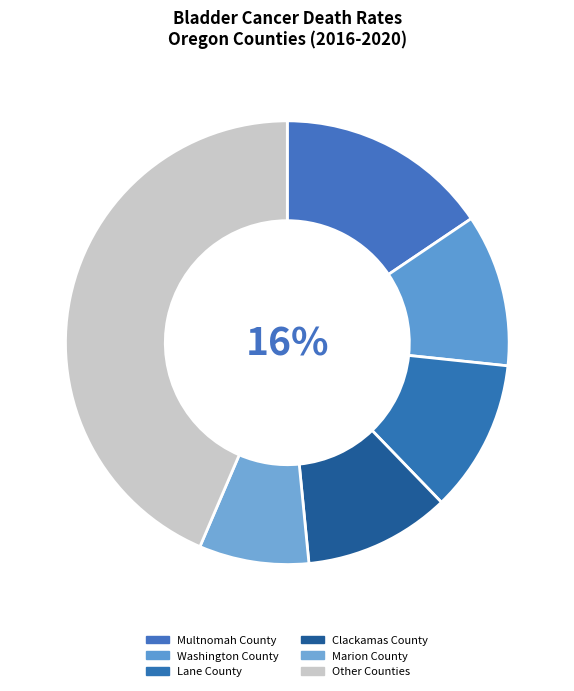

Does any single category account for the majority?

No